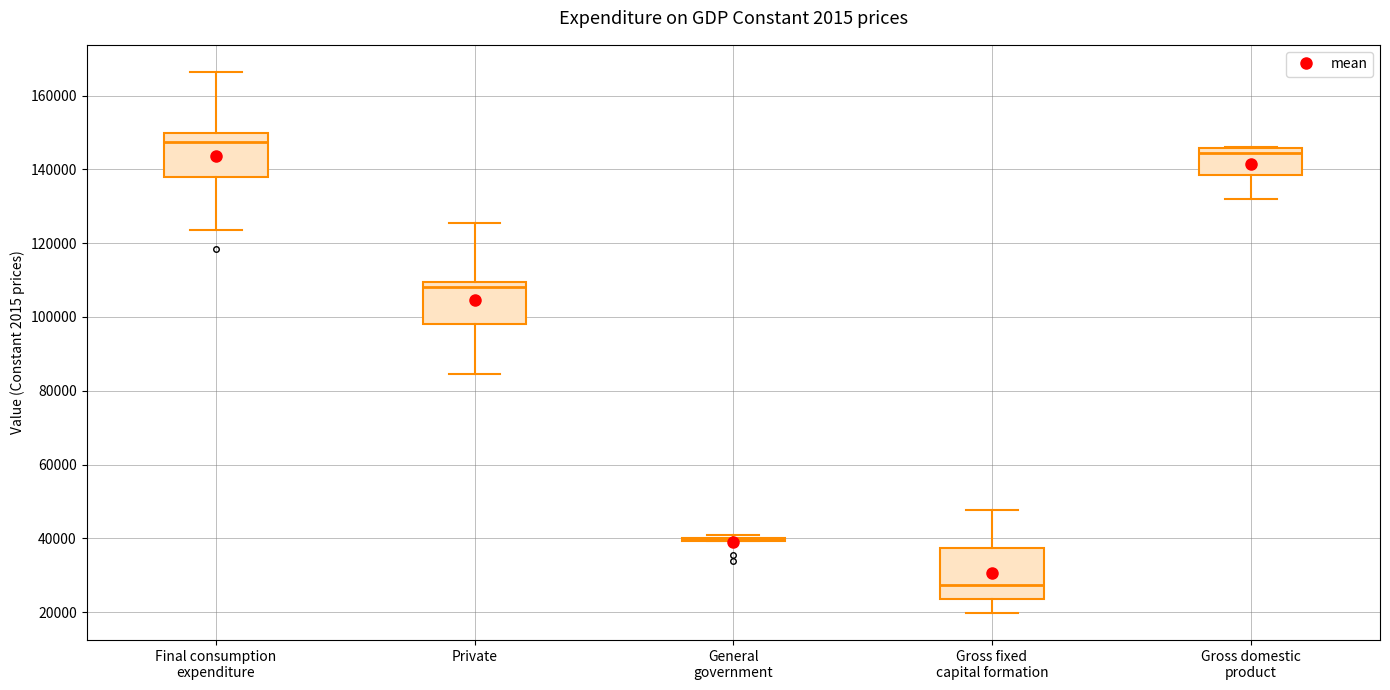

Reading left to right, read every box against the y-axis: the position of its median line, the range the box covers, and the ends of its whiskers. The values are not printed on the chart, so give them approximately, as read against the axis.

Final consumption expenditure: median 148000, box 138000 to 150000, whiskers 124000 to 166000
Private: median 108000, box 98000 to 110000, whiskers 84000 to 126000
General government: box collapsed to a line at 40000, whiskers 40000 to 40000
Gross fixed capital formation: median 28000, box 24000 to 38000, whiskers 20000 to 48000
Gross domestic product: median 144000, box 138000 to 146000, whiskers 132000 to 146000